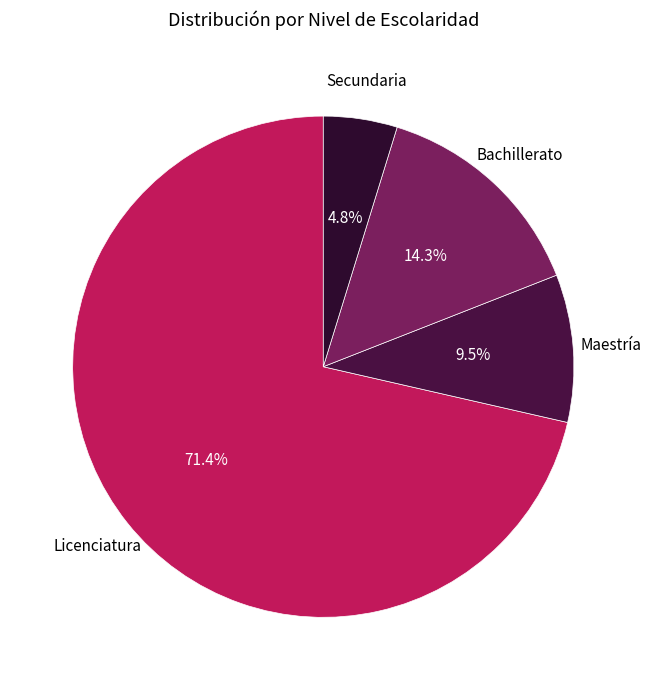

What is the majority slice?

Licenciatura